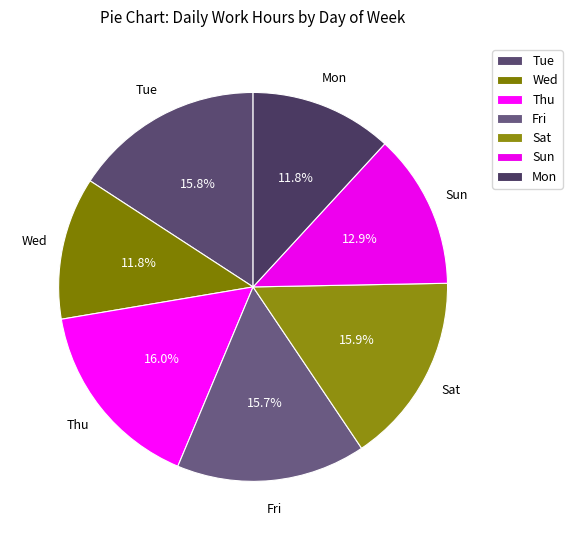

How many segments does this pie chart have?

7